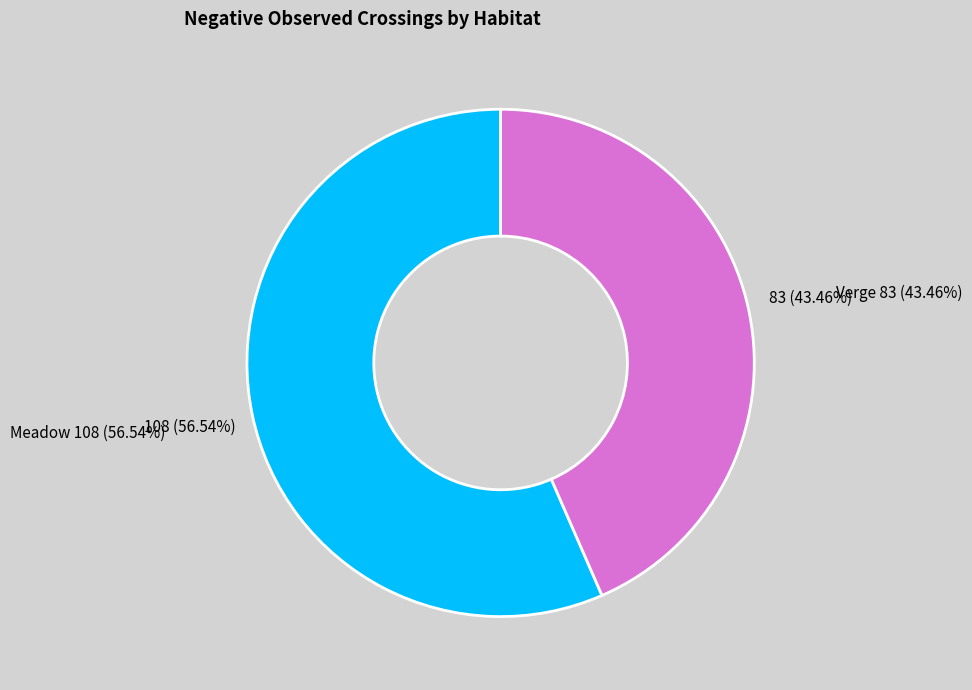

To the nearest percent, what is the difference between the largest and smallest slice percentages?

13%